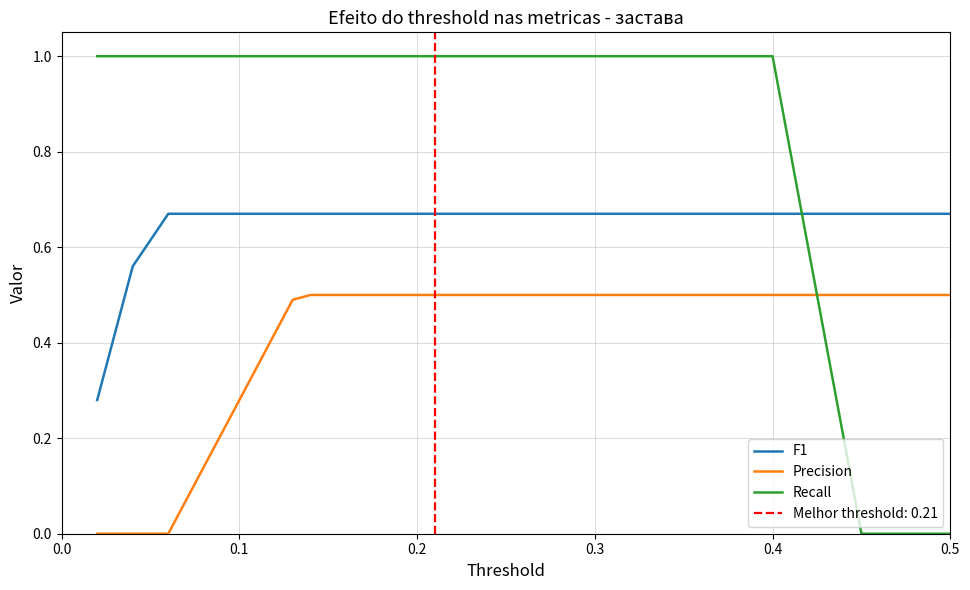

How many Precision values are between 0 and 1?

20